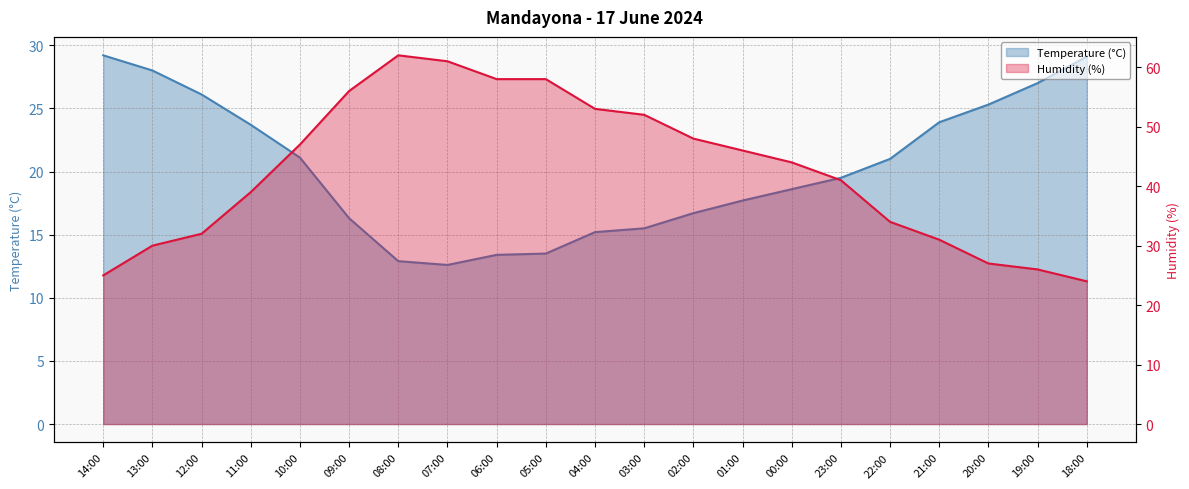

Does the chart display data point markers on the line(s)?

No